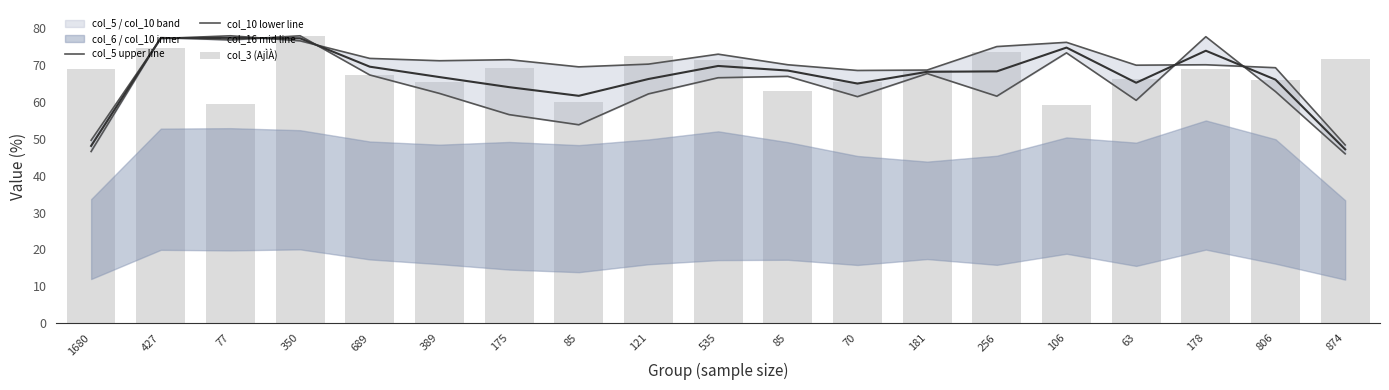

What is the sum of all col_10 lower line values?

1226.1